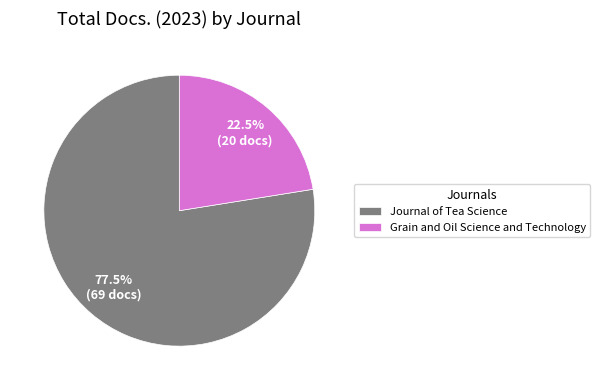

Which slice is the largest?

Journal of Tea Science